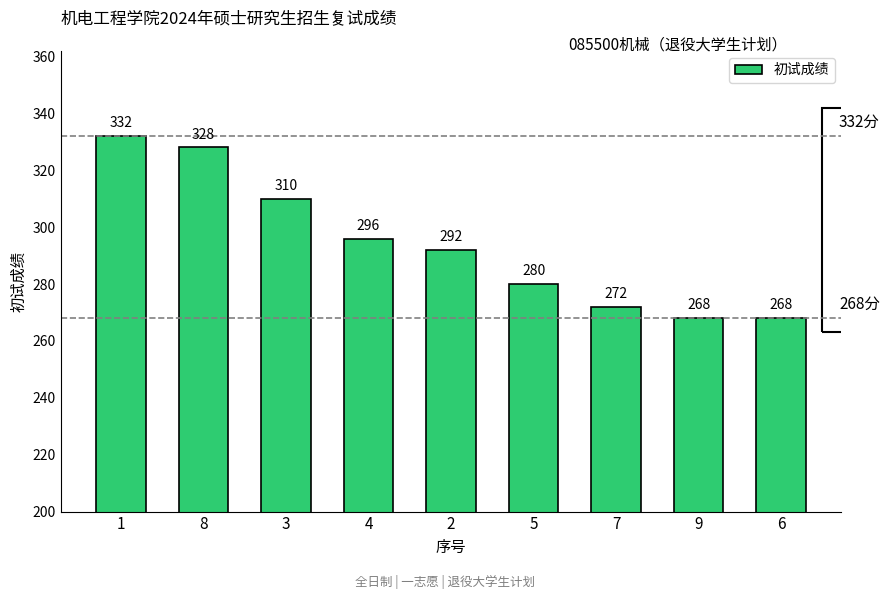

How many series are shown in this chart?

1